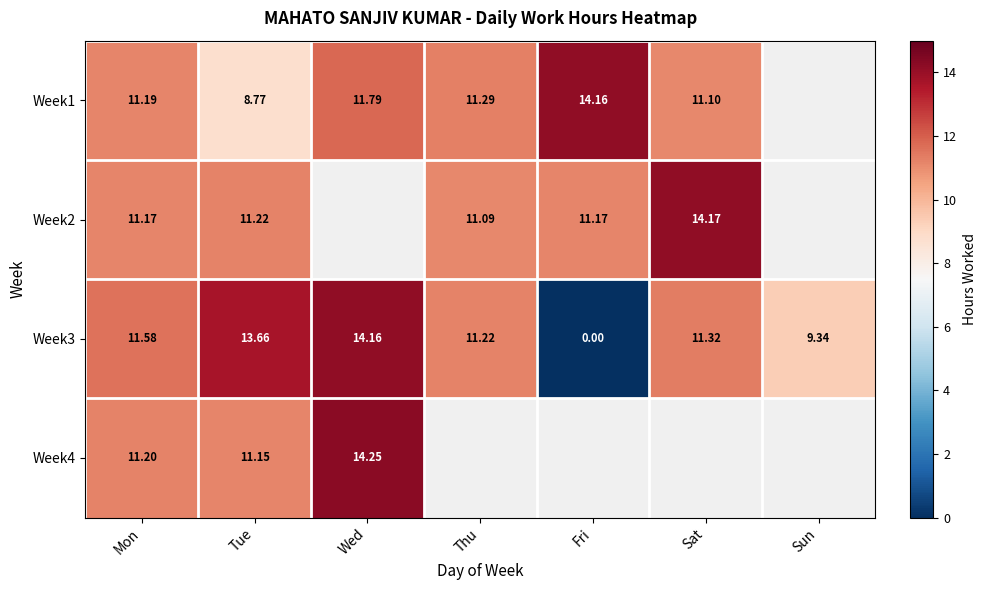

At which label is Week3 closest to 7?

Sun